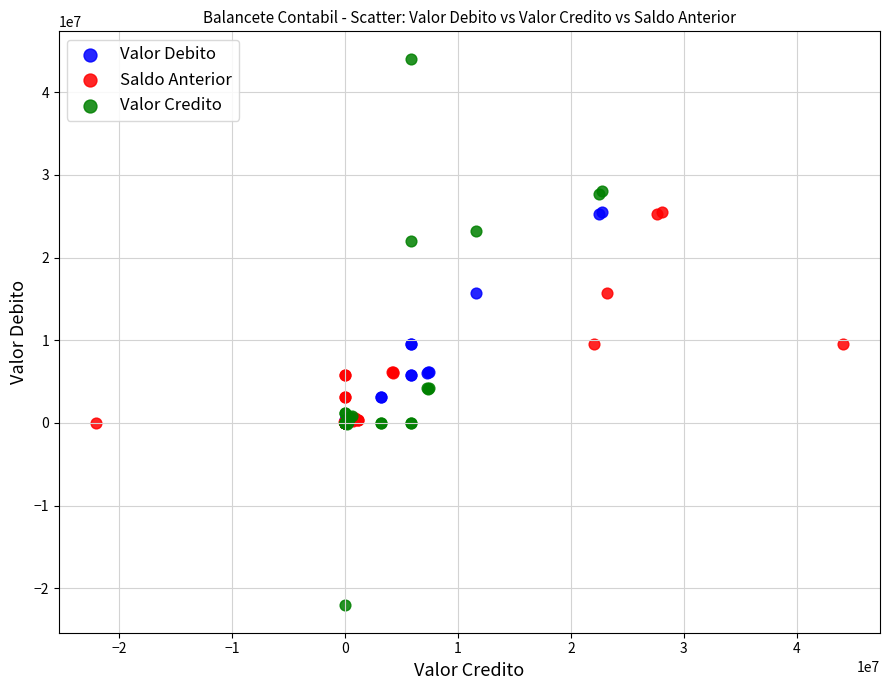

Which series contains the lowest Y value?

Valor Credito